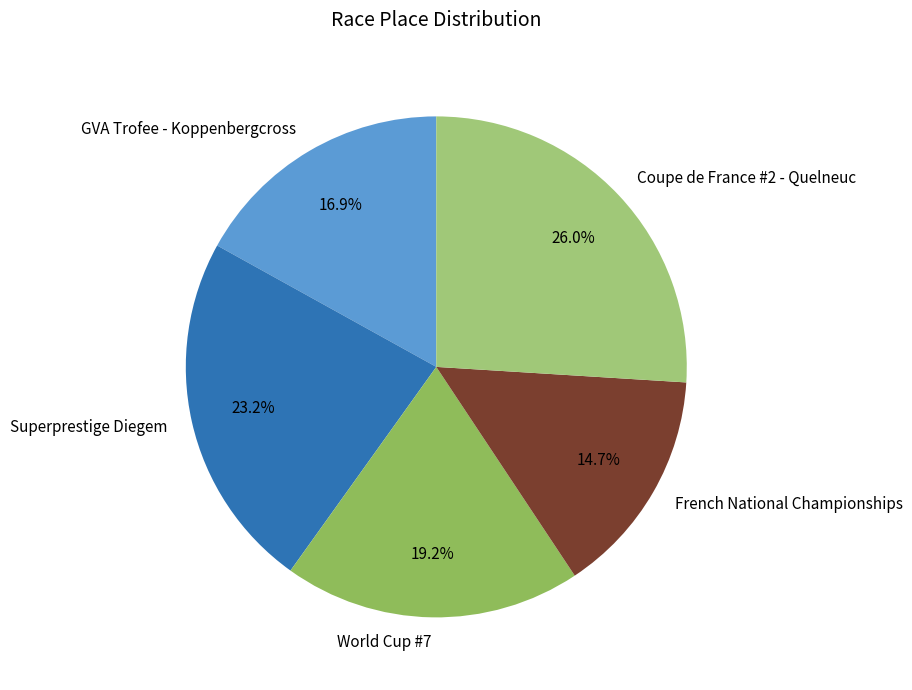

True or false: French National Championships accounts for 15% of the total.

True